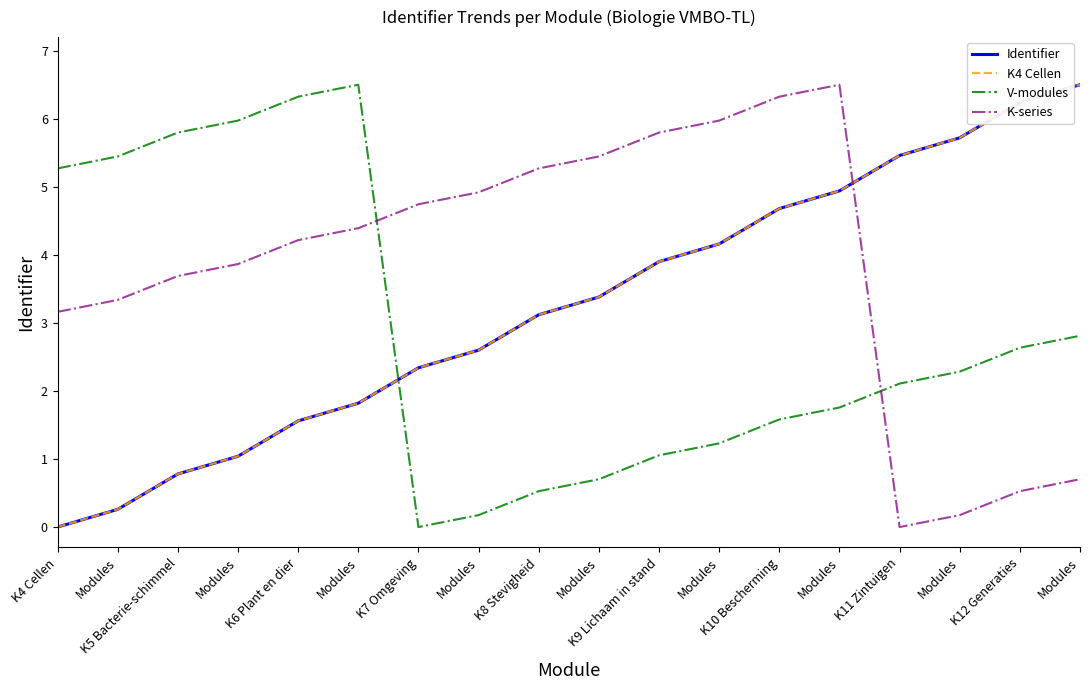

What is the difference between the highest and lowest values at K6 Plant en dier?

4.8